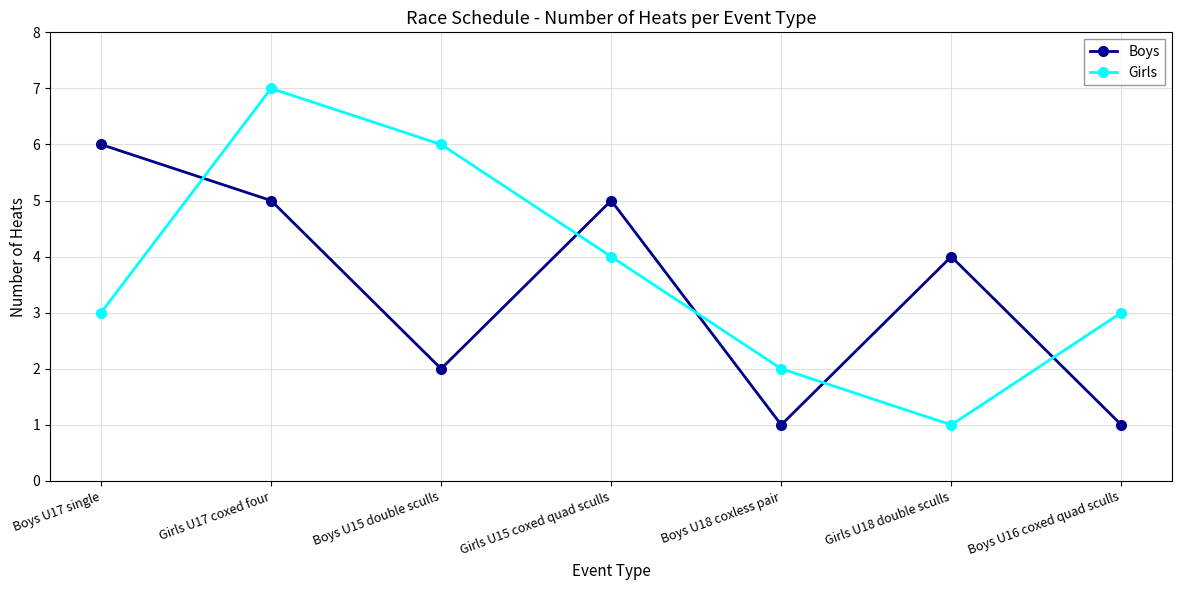

What is the sum of the Girls values at Boys U17 single and Boys U15 double sculls?

9